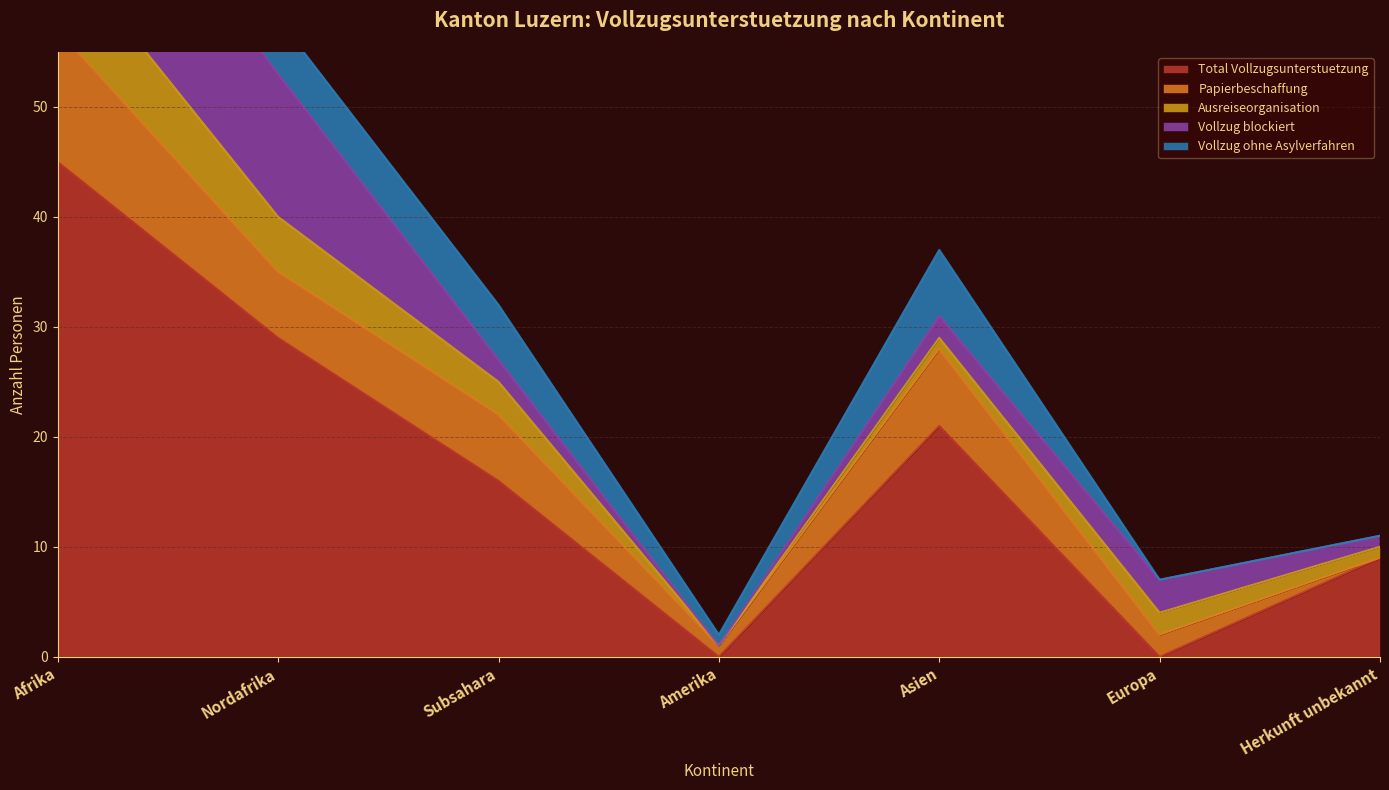

How many series are shown in this chart?

5